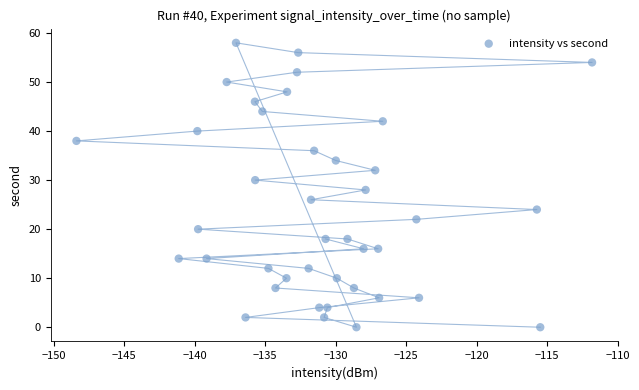

What is the range of Y values (max minus min)?

58